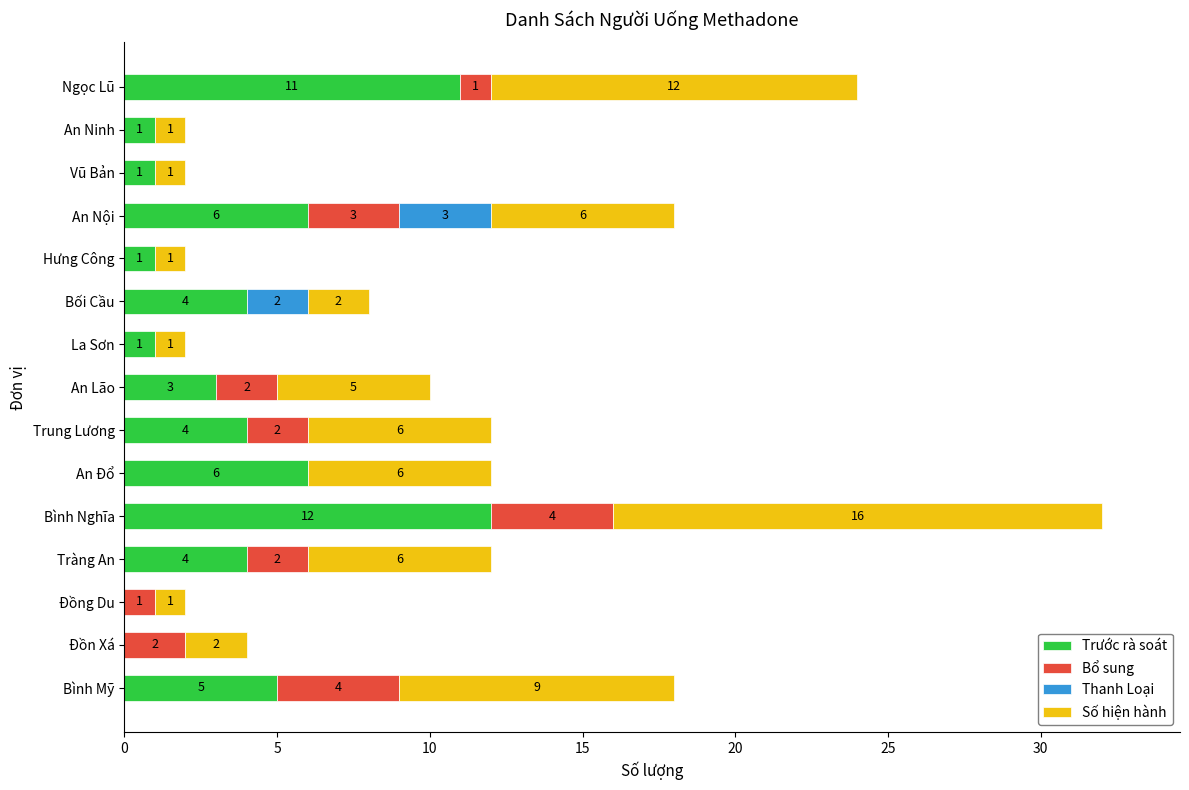

What is the total value across all series at Đồn Xá?

4